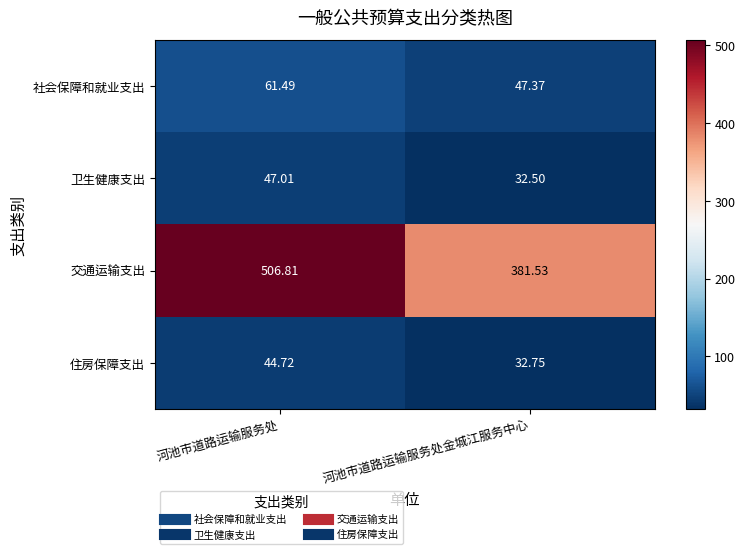

Which category has the highest value in the 住房保障支出 series?

河池市道路运输服务处